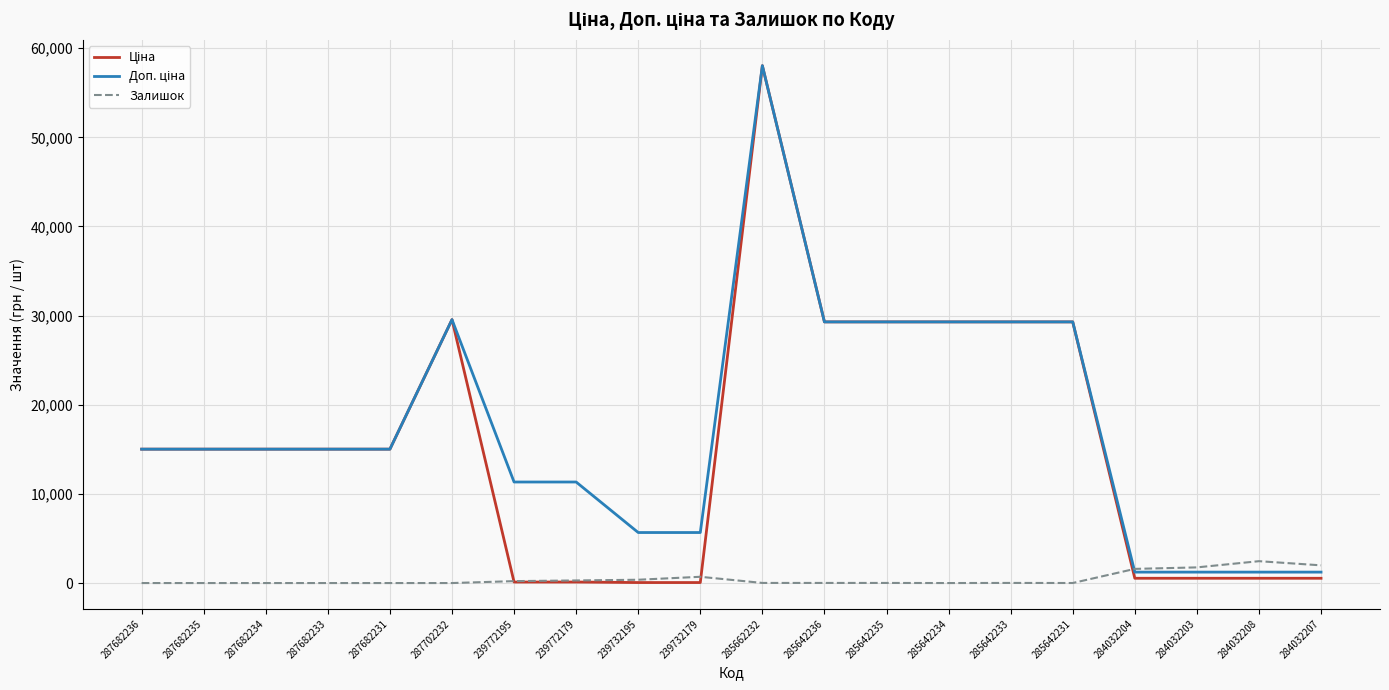

What is the spread (max minus min) of values at 287682236?

15019.2